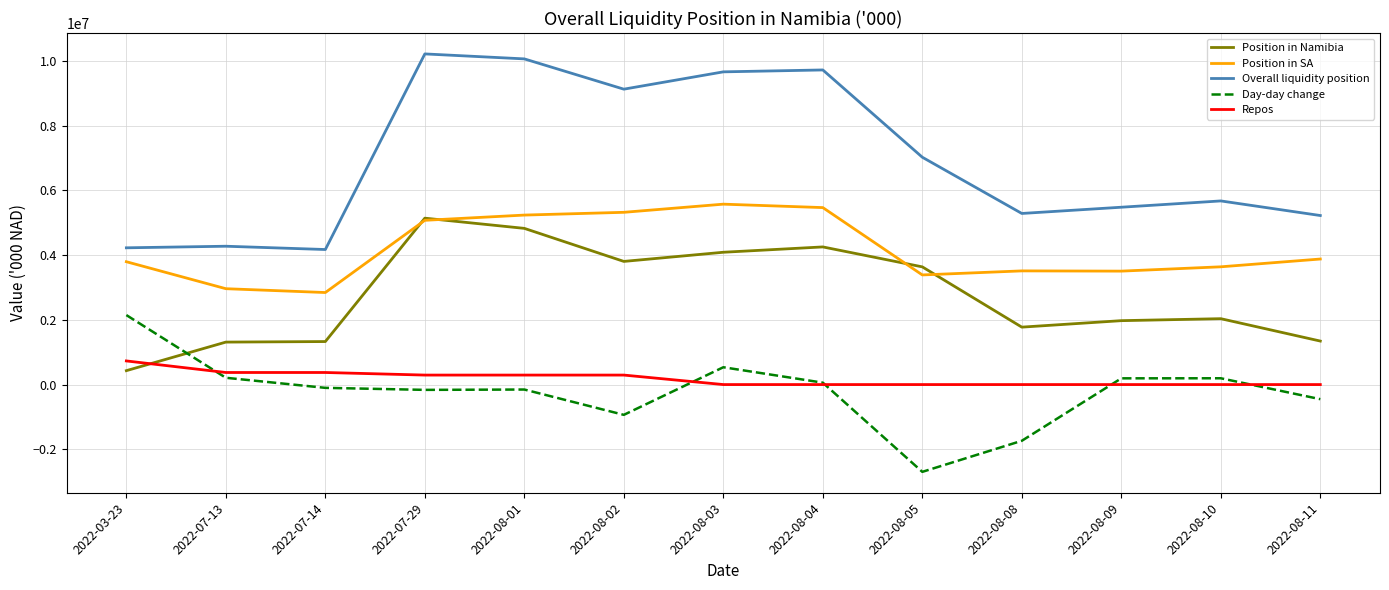

True or false: Overall liquidity position and Repos cross at least once.

False